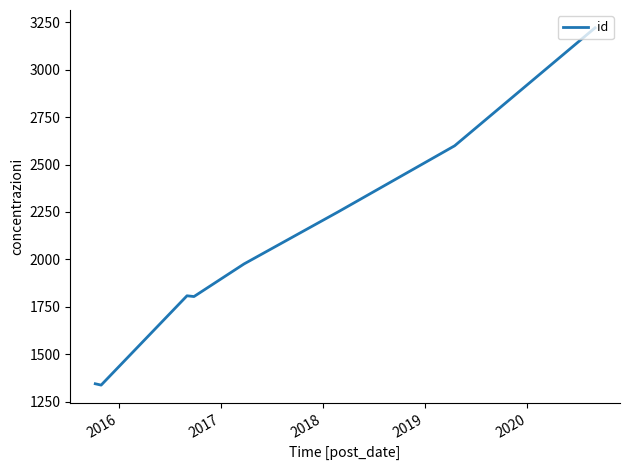

What is the smallest value displayed?

1337